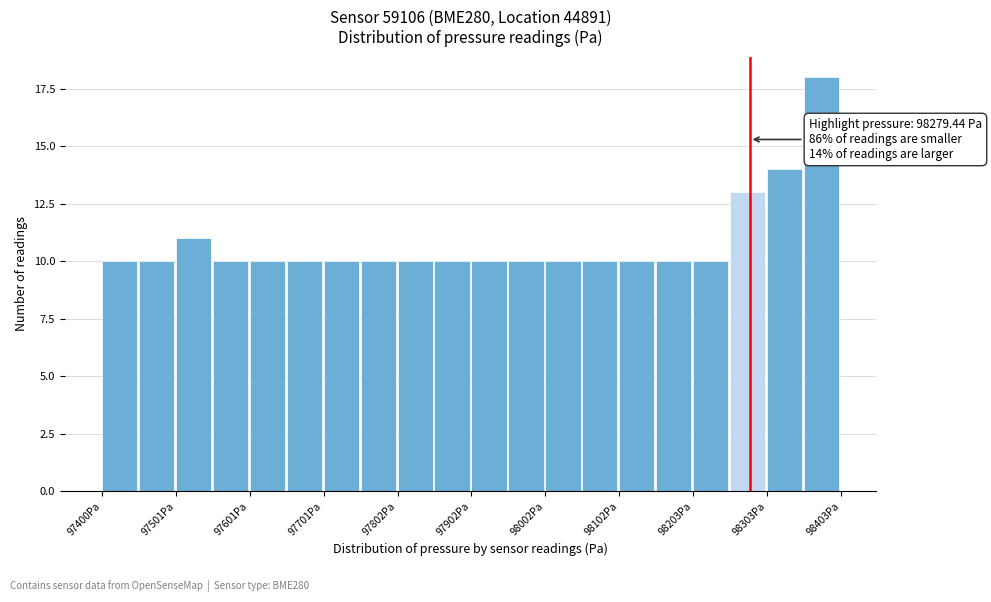

Around what value on the x-axis is the tallest bar? Give the approximate position of its centre, as read against the axis.

98380